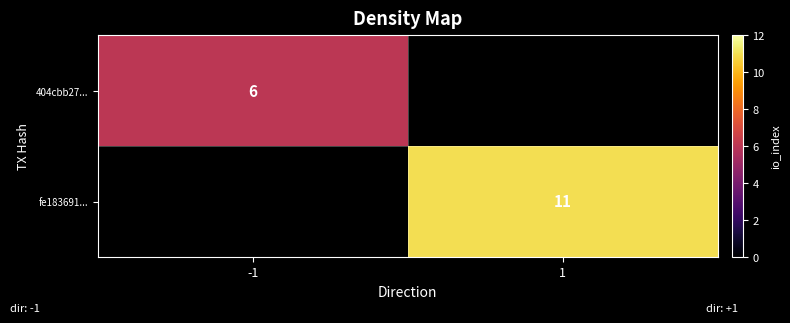

Is it true that 404cbb27... equals 6 at -1?

True